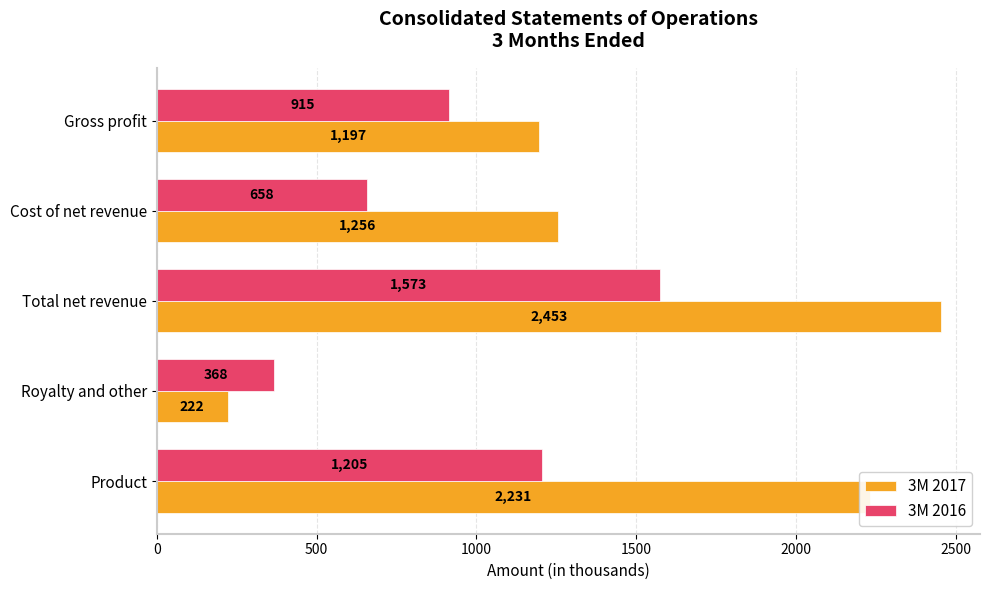

How many data points in 3M 2017 are less than 1256?

2